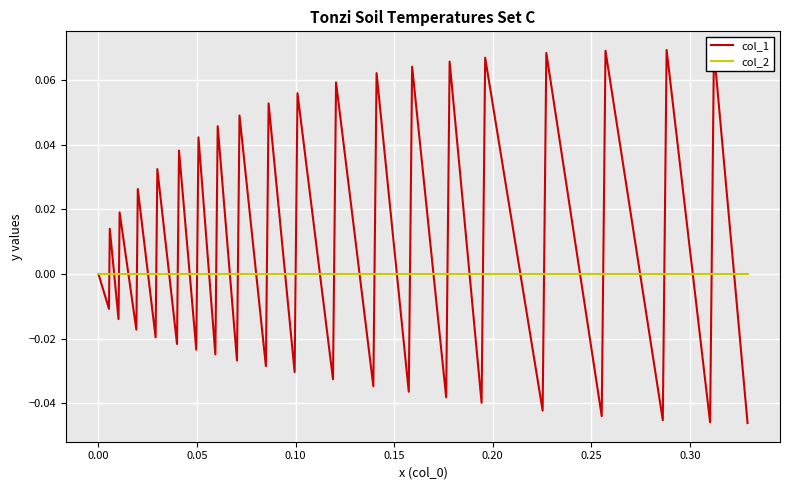

Which series has the widest spread of values?

col_1